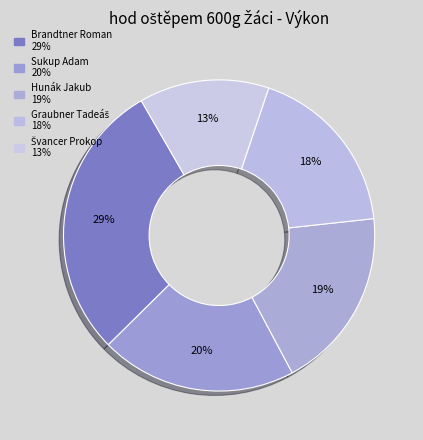

Combined, do Hunák Jakub and Brandtner Roman account for over 50%?

No